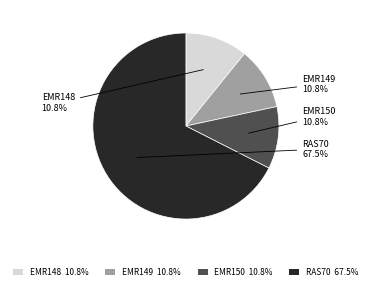

Which category has the biggest portion of the pie?

RAS70